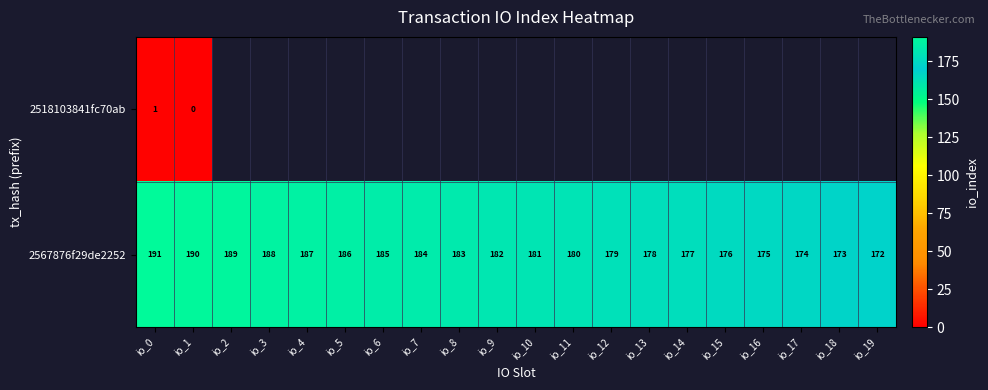

Is the value of 2567876f29de2252 at io_9 greater than the value of 2518103841fc70ab at io_0?

Yes